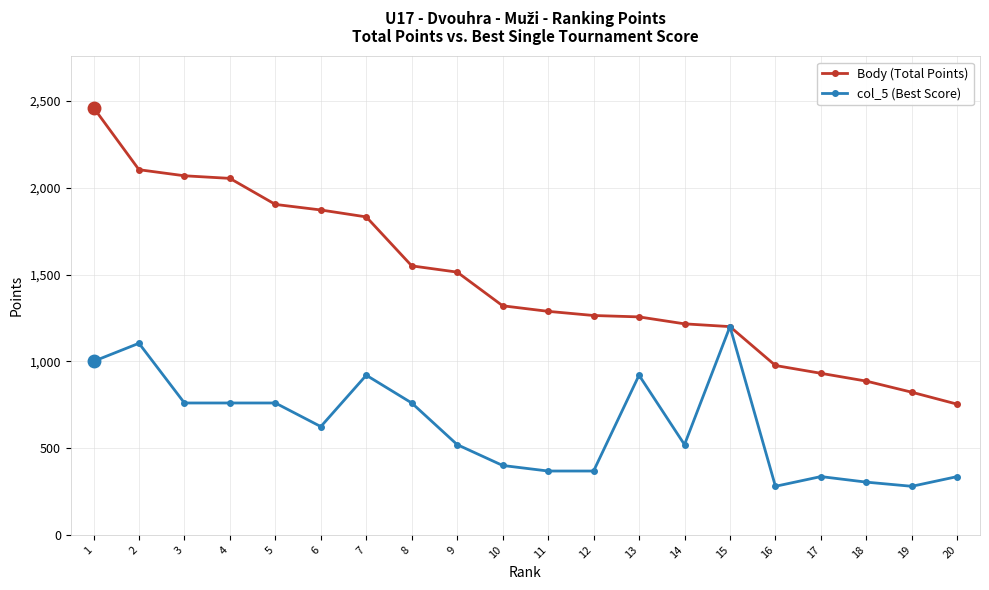

At which category is the sum across all series the highest?

1